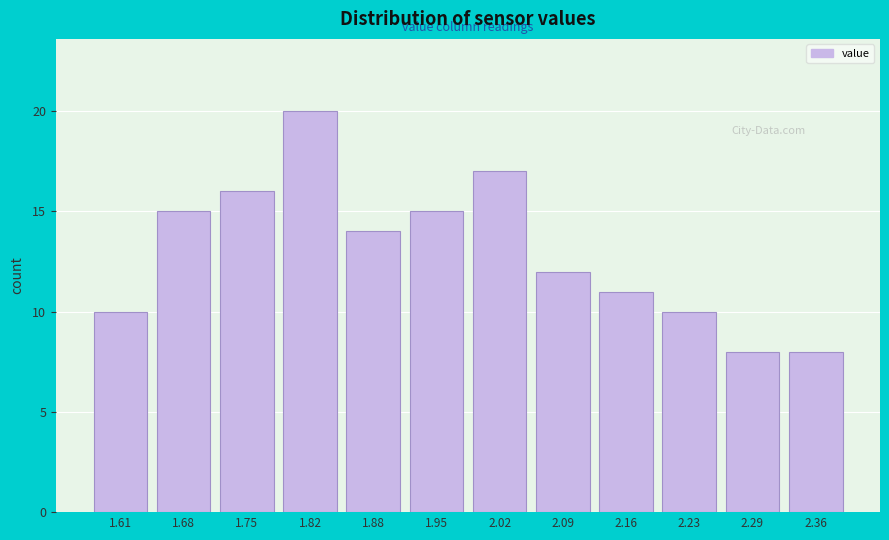

Reading left to right, list all the values displayed in this chart.

10	15	16	20	14	15	17	12	11	10	8	8